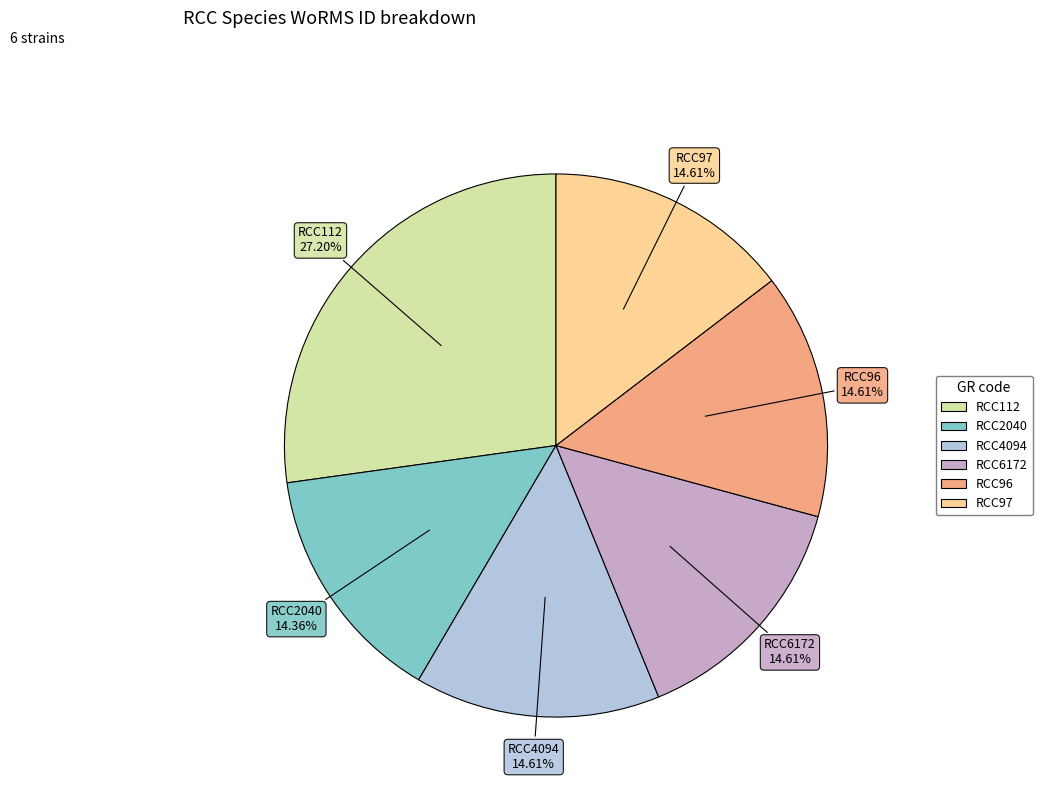

What portion of the pie excludes RCC97?

85.4%